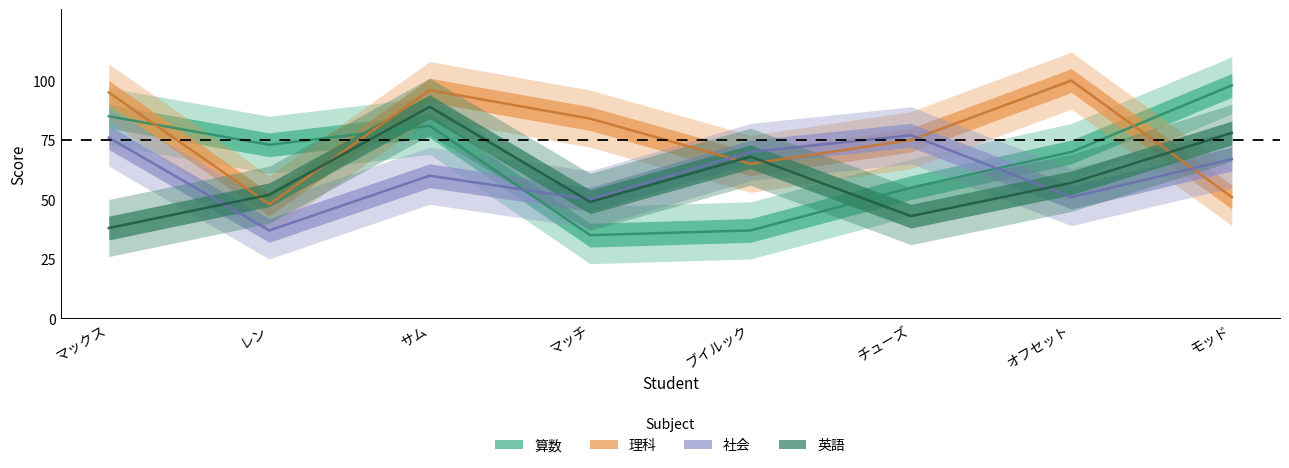

How many lines are shown in the chart?

4